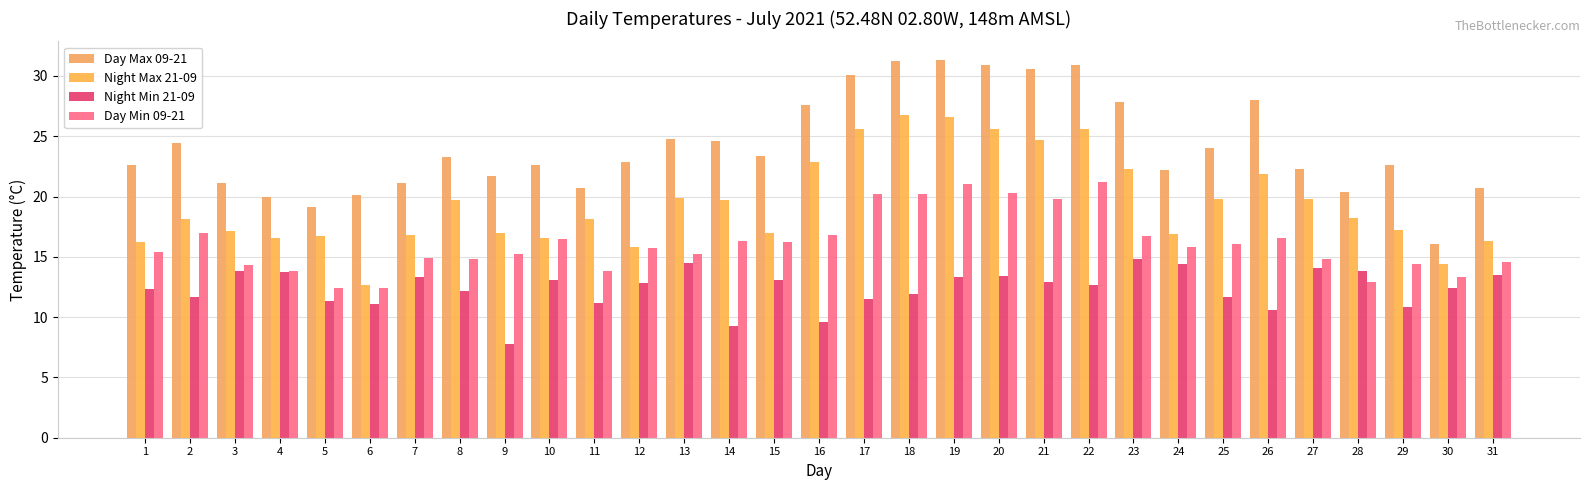

What is the value of the Night Min 21-09 bar at the 5th from the left?

11.3